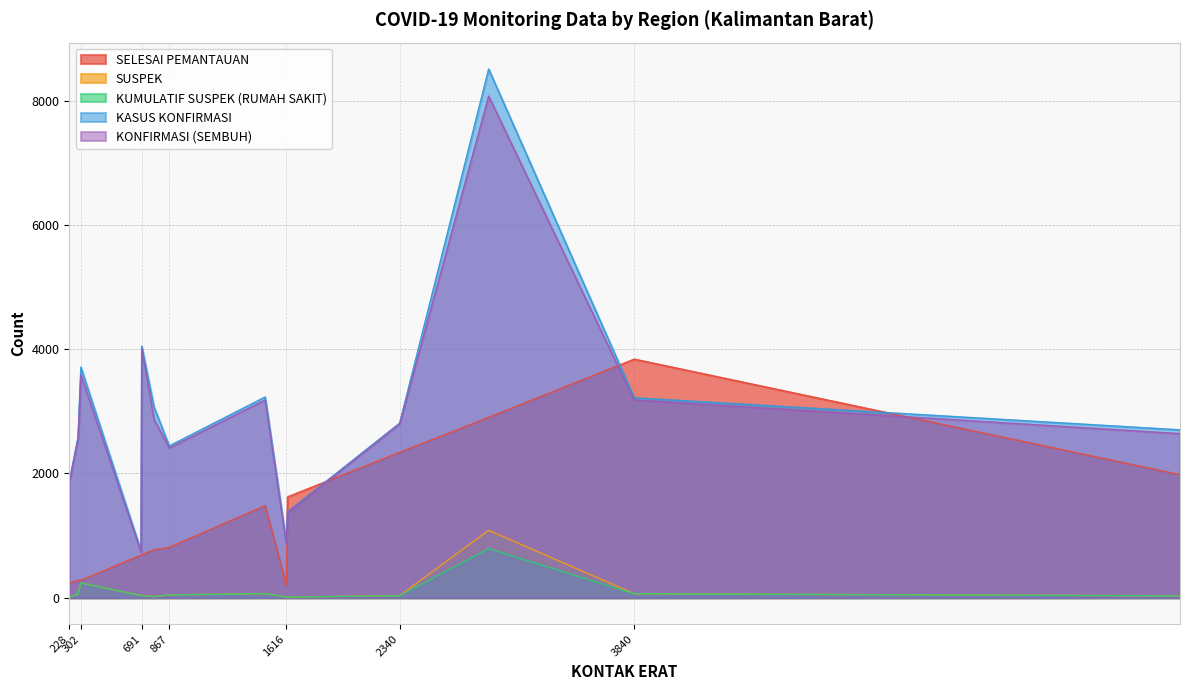

What is the greatest value displayed?

8509